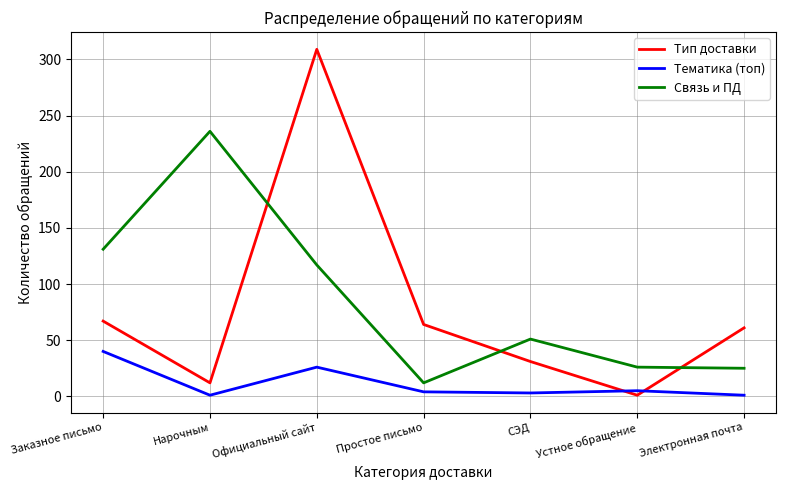

Between which two adjacent categories do Тип доставки and Тематика (топ) first intersect?

СЭД and Устное обращение